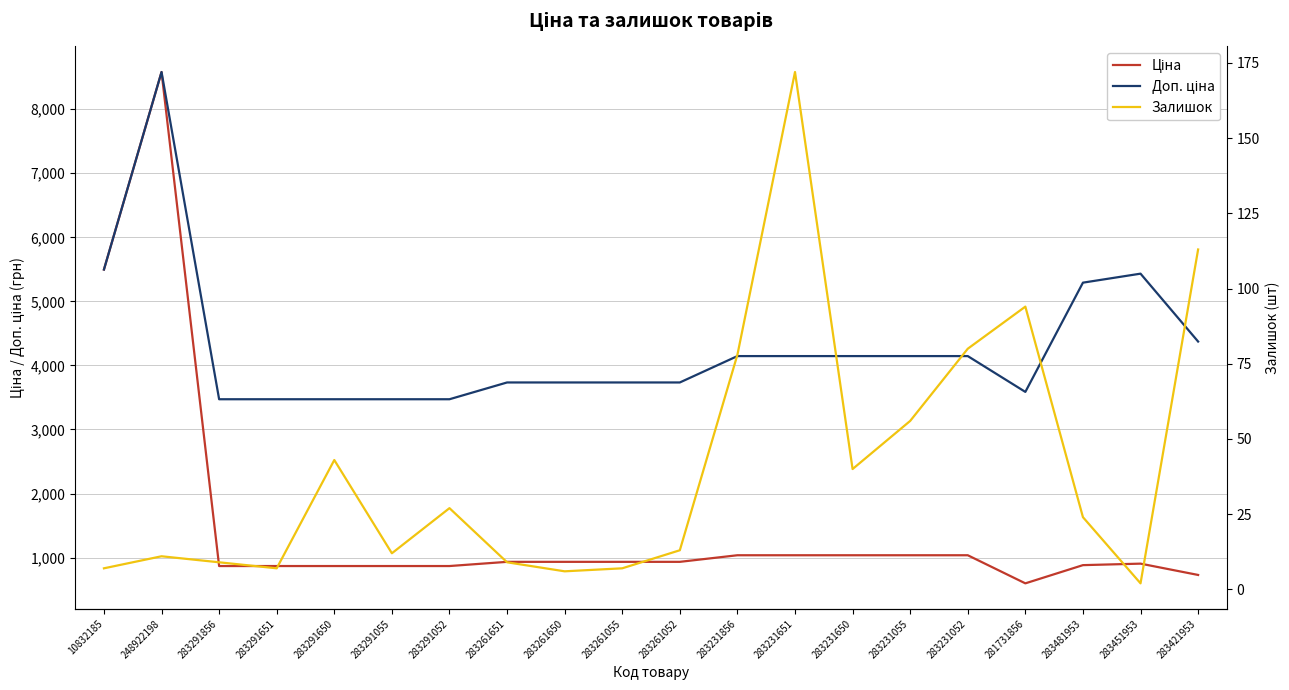

What is the label of the 16th point from the right?

283291650